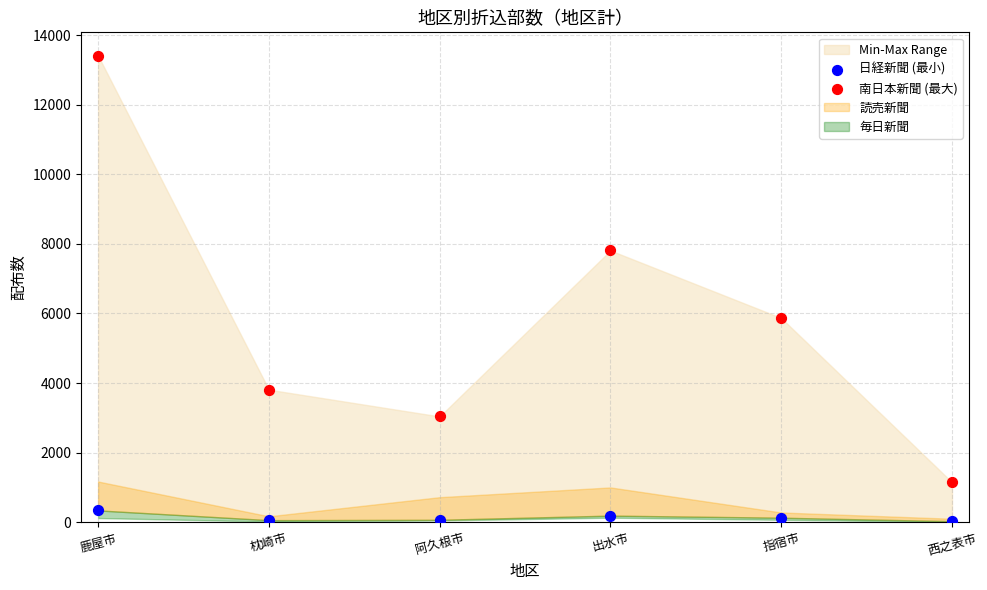

Which series has the widest spread of Y values?

南日本新聞 (最大)